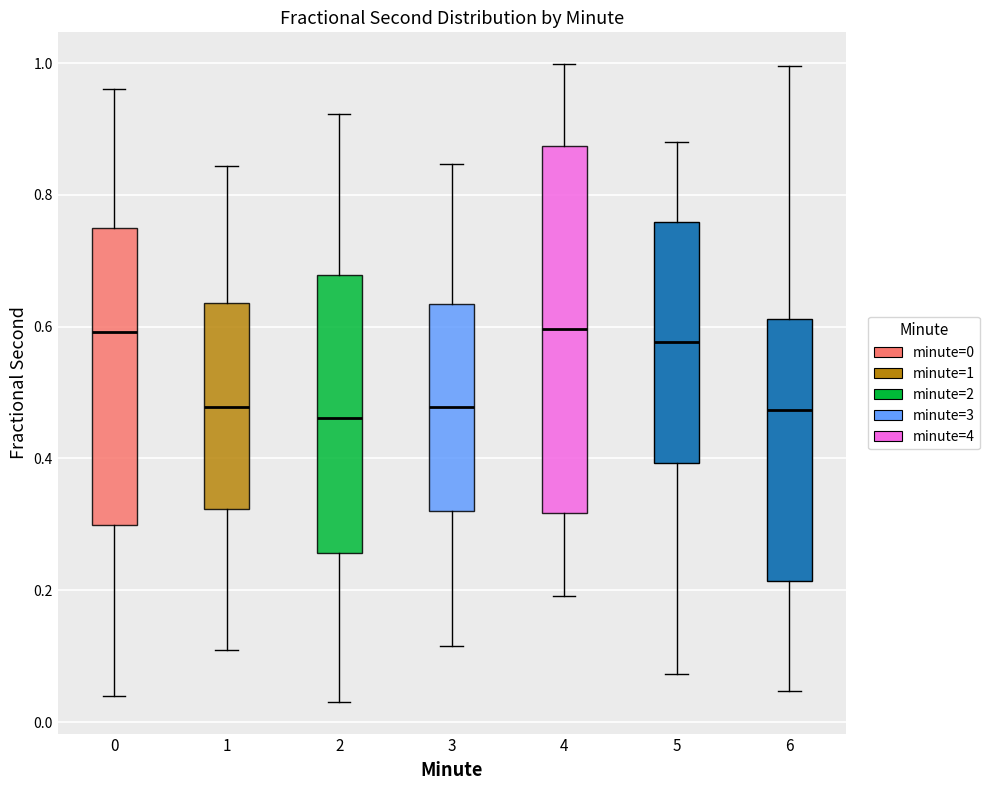

Reading left to right, read every box against the y-axis: the position of its median line, the range the box covers, and the ends of its whiskers. The values are not printed on the chart, so give them approximately, as read against the axis.

0: median 0.60, box 0.30 to 0.76, whiskers 0.04 to 0.96
1: median 0.48, box 0.32 to 0.64, whiskers 0.10 to 0.84
2: median 0.46, box 0.26 to 0.68, whiskers 0.04 to 0.92
3: median 0.48, box 0.32 to 0.64, whiskers 0.12 to 0.84
4: median 0.60, box 0.32 to 0.88, whiskers 0.20 to 1.00
5: median 0.58, box 0.40 to 0.76, whiskers 0.08 to 0.88
6: median 0.48, box 0.22 to 0.62, whiskers 0.04 to 1.00